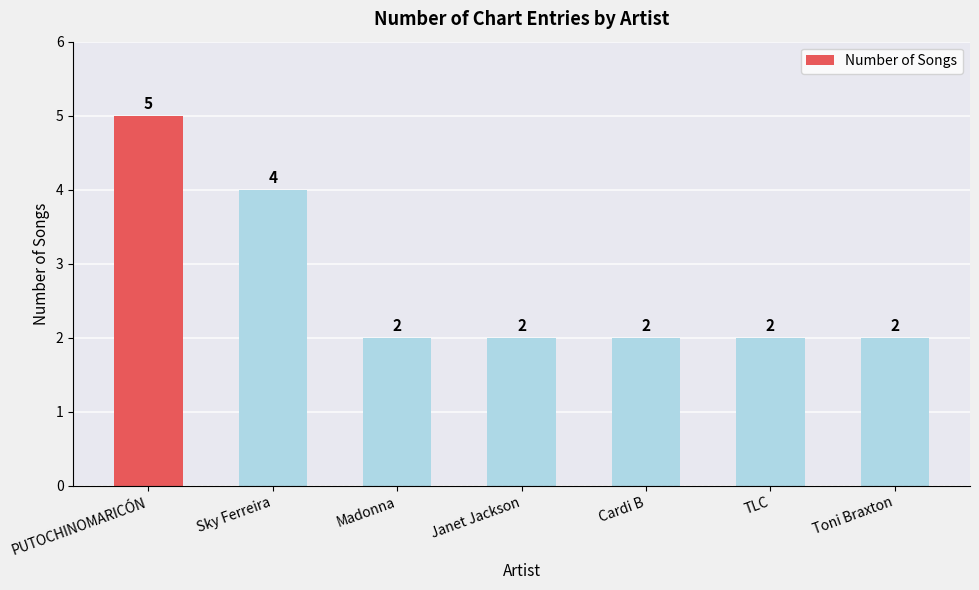

What position from the left is Madonna?

3